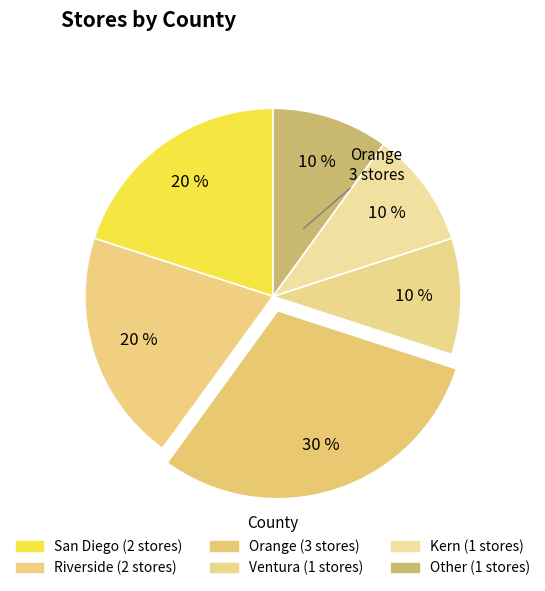

How many segments does this pie chart have?

6